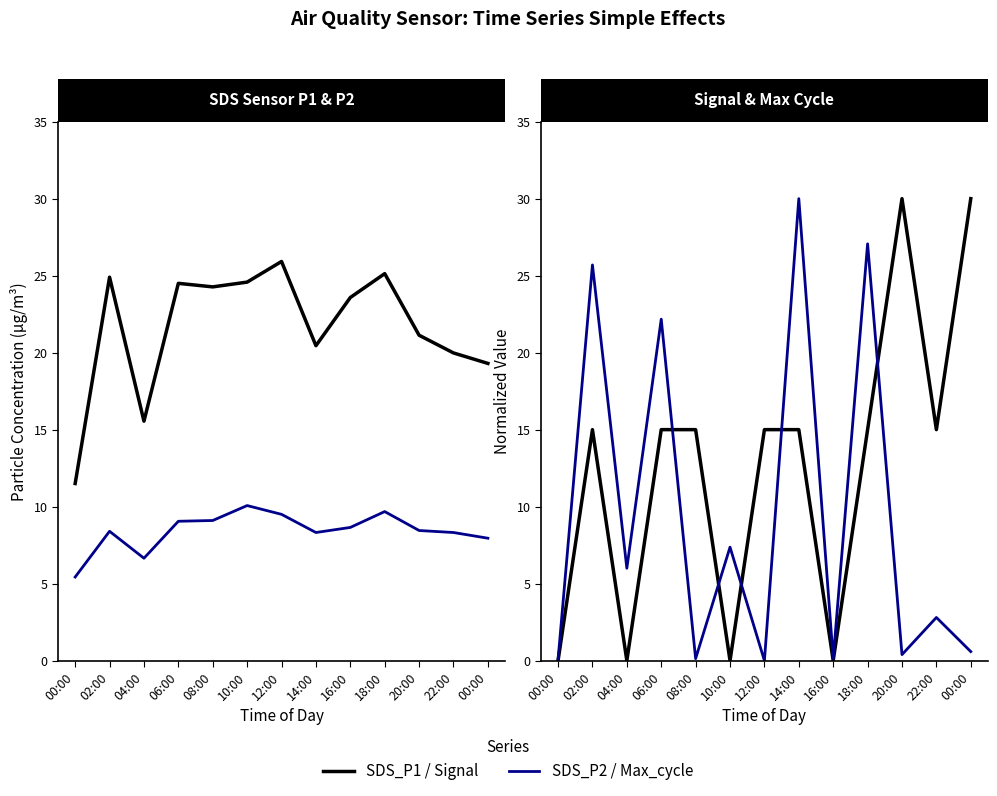

How many values in the Signal series exceed 15?

2